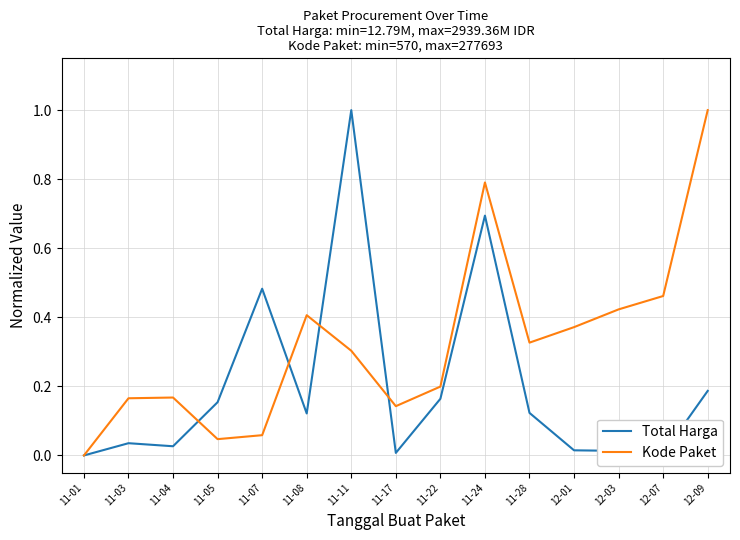

What position from the left is 11-03?

2